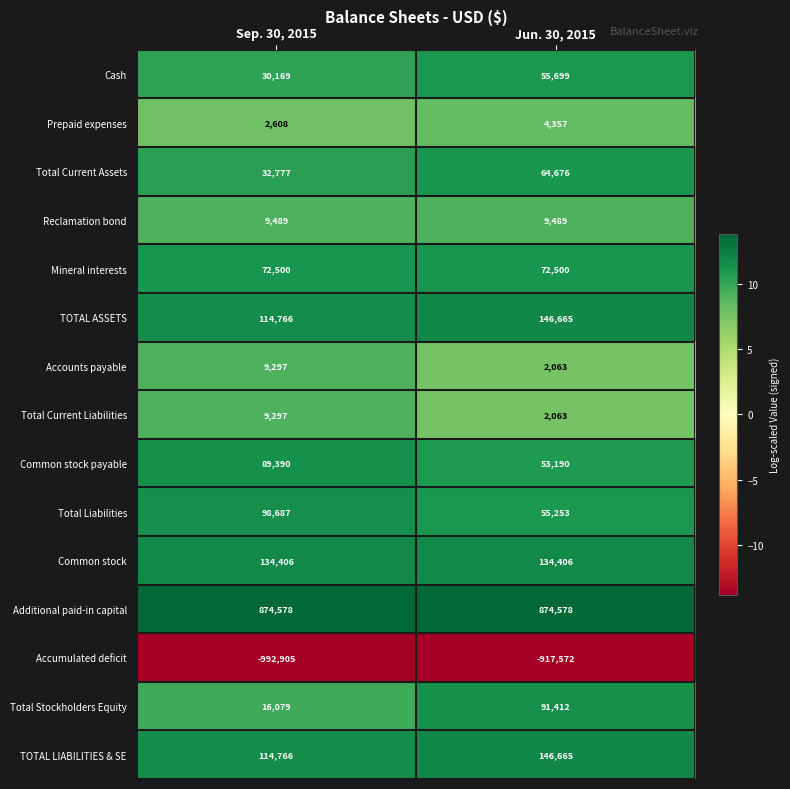

List the labels in order of Common stock payable value, smallest first.

Jun. 30, 2015, Sep. 30, 2015